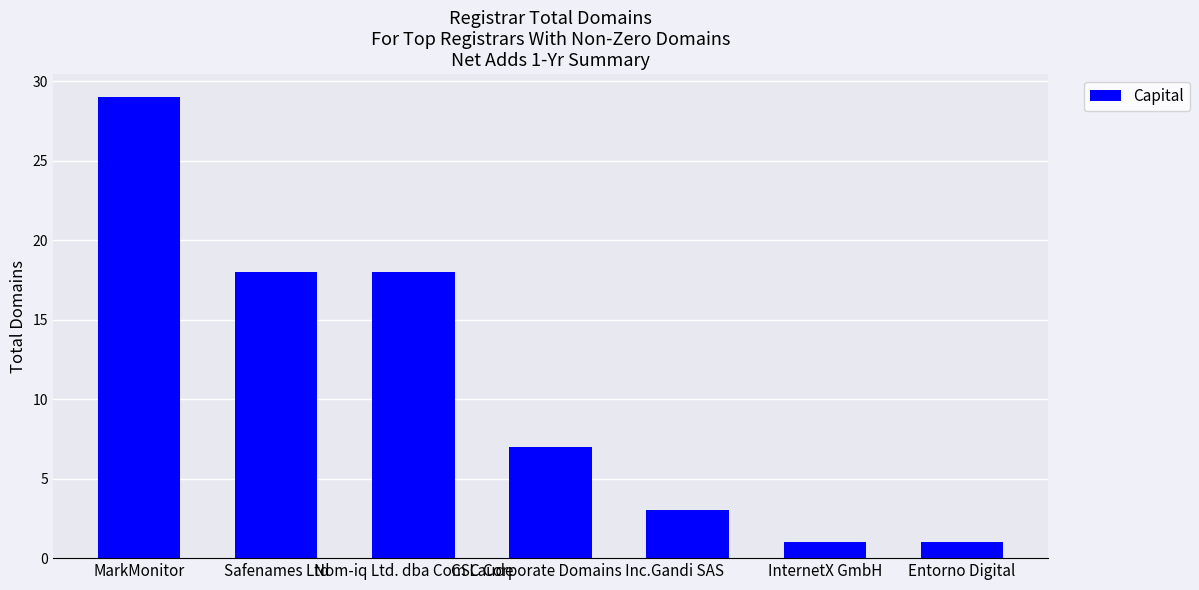

What value does the data have at Safenames Ltd?

18